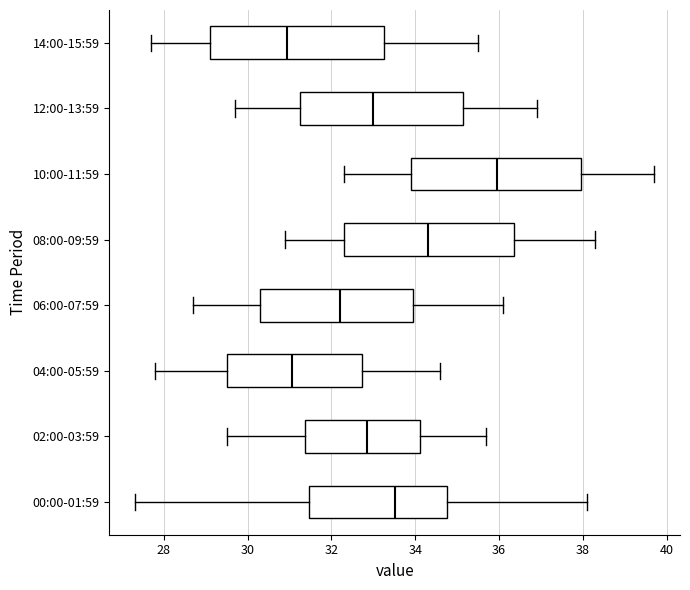

Reading bottom to top, transcribe this box plot: for each box, give where its median line is, the range the box spans, and where its two whiskers end, as read against the x-axis. The values are not printed on the chart, so give them approximately, as read against the axis.

00:00-01:59: median 33.6, box 31.4 to 34.8, whiskers 27.4 to 38.2
02:00-03:59: median 32.8, box 31.4 to 34.2, whiskers 29.6 to 35.8
04:00-05:59: median 31.0, box 29.6 to 32.8, whiskers 27.8 to 34.6
06:00-07:59: median 32.2, box 30.4 to 34.0, whiskers 28.8 to 36.2
08:00-09:59: median 34.4, box 32.4 to 36.4, whiskers 31.0 to 38.4
10:00-11:59: median 36.0, box 34.0 to 38.0, whiskers 32.4 to 39.8
12:00-13:59: median 33.0, box 31.2 to 35.2, whiskers 29.8 to 37.0
14:00-15:59: median 31.0, box 29.2 to 33.2, whiskers 27.8 to 35.6